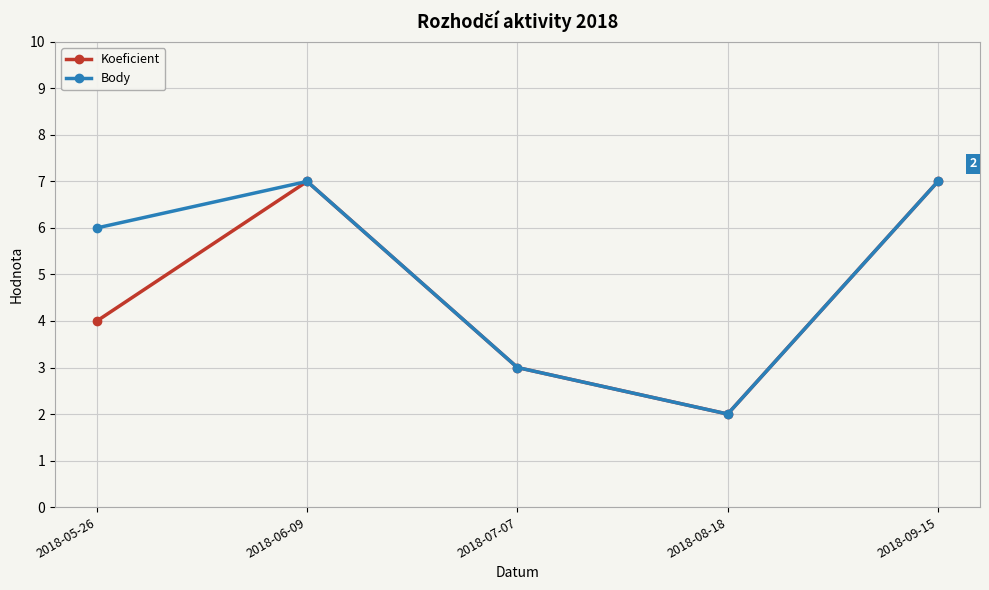

At which category does Koeficient reach its first local valley?

2018-08-18